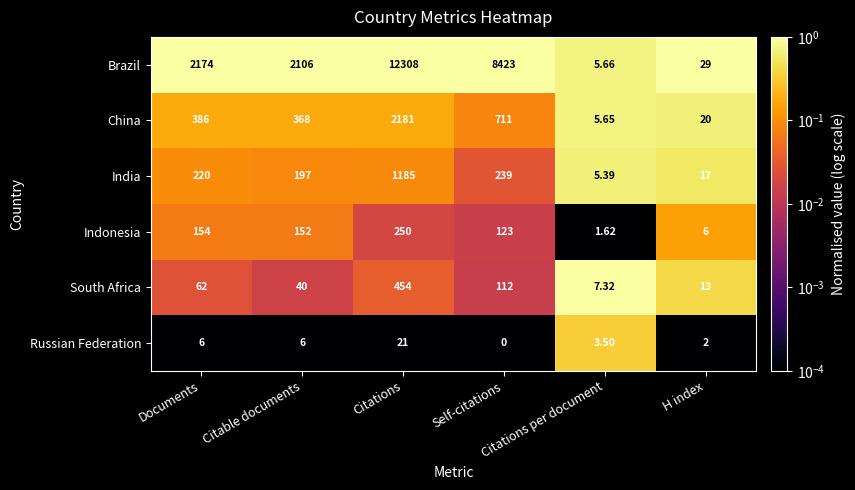

At which category is the sum across all series the highest?

Citations